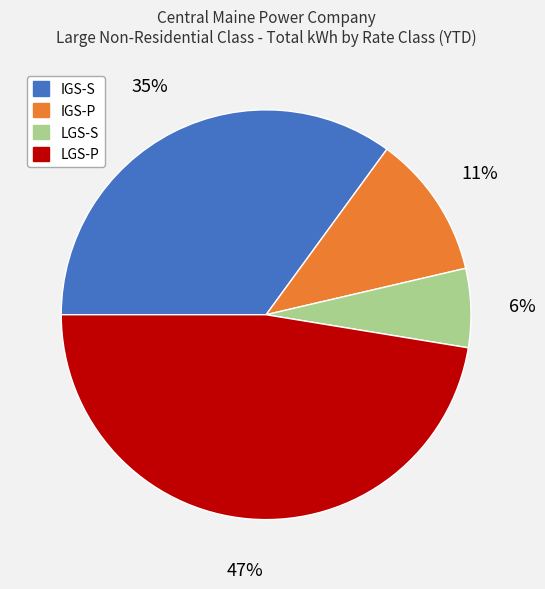

True or false: IGS-P accounts for 11% of the total.

True